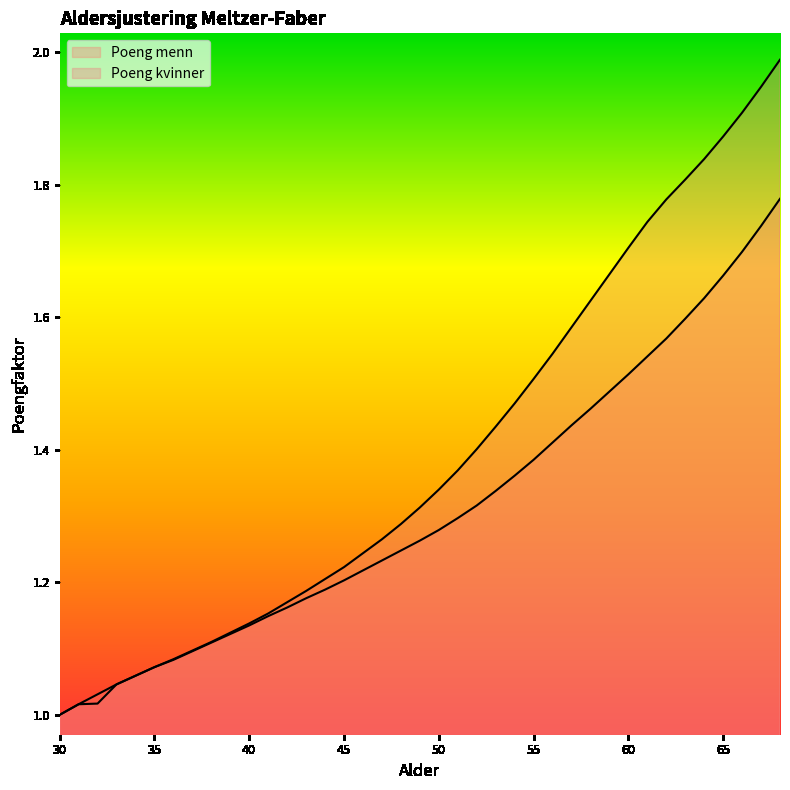

How many categories are shown in the chart?

39